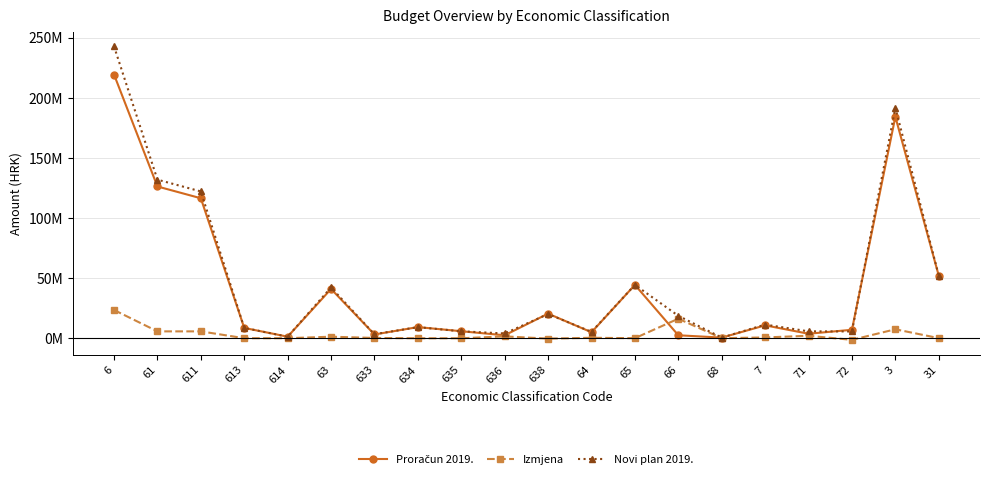

Is this an area chart (filled region under the line)?

No